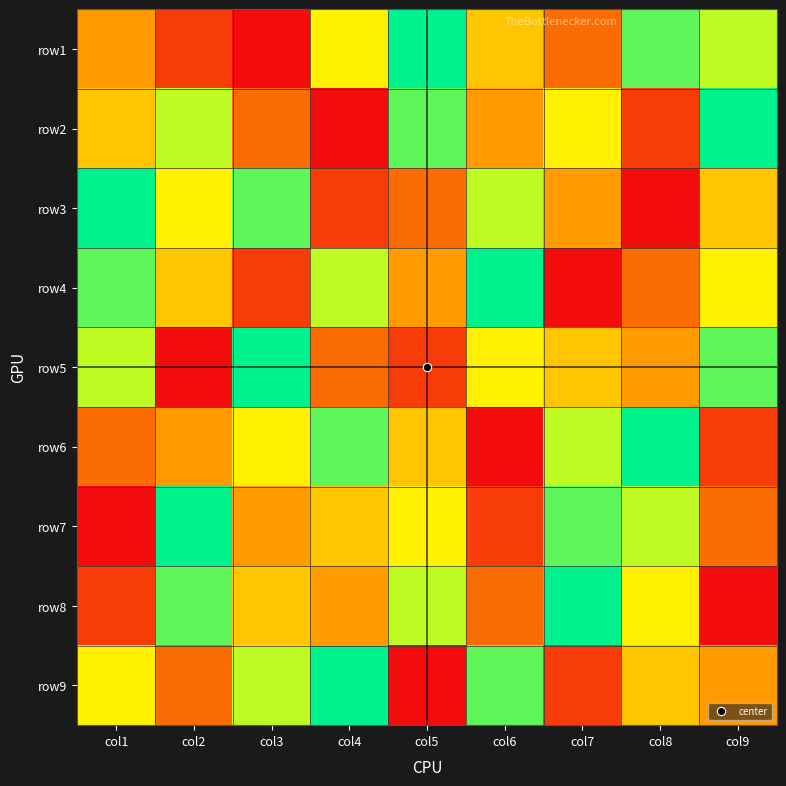

Reading left to right, what are all the values shown in this chart?

row1: col1=4	col2=2	col3=1	col4=6	col5=9	col6=5	col7=3	col8=8	col9=7
row2: col1=5	col2=7	col3=3	col4=1	col5=8	col6=4	col7=6	col8=2	col9=9
row3: col1=9	col2=6	col3=8	col4=2	col5=3	col6=7	col7=4	col8=1	col9=5
row4: col1=8	col2=5	col3=2	col4=7	col5=4	col6=9	col7=1	col8=3	col9=6
row5: col1=7	col2=1	col3=9	col4=3	col5=2	col6=6	col7=5	col8=4	col9=8
row6: col1=3	col2=4	col3=6	col4=8	col5=5	col6=1	col7=7	col8=9	col9=2
row7: col1=1	col2=9	col3=4	col4=5	col5=6	col6=2	col7=8	col8=7	col9=3
row8: col1=2	col2=8	col3=5	col4=4	col5=7	col6=3	col7=9	col8=6	col9=1
row9: col1=6	col2=3	col3=7	col4=9	col5=1	col6=8	col7=2	col8=5	col9=4